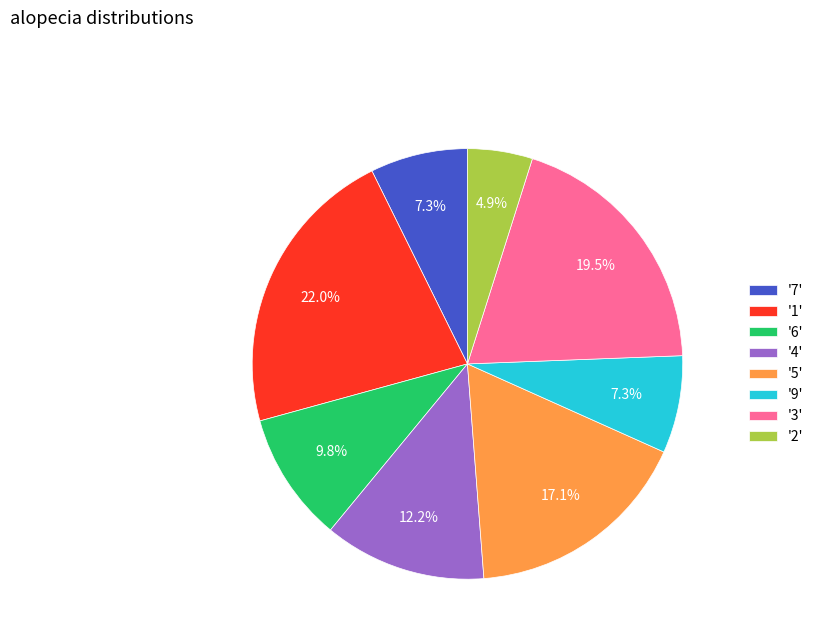

What is the largest slice in the pie chart?

'1'